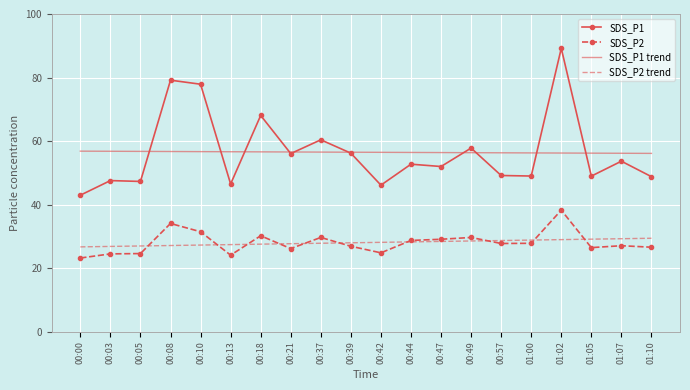

The SDS_P1 series shows 46.5 at 00:13. True or false?

True